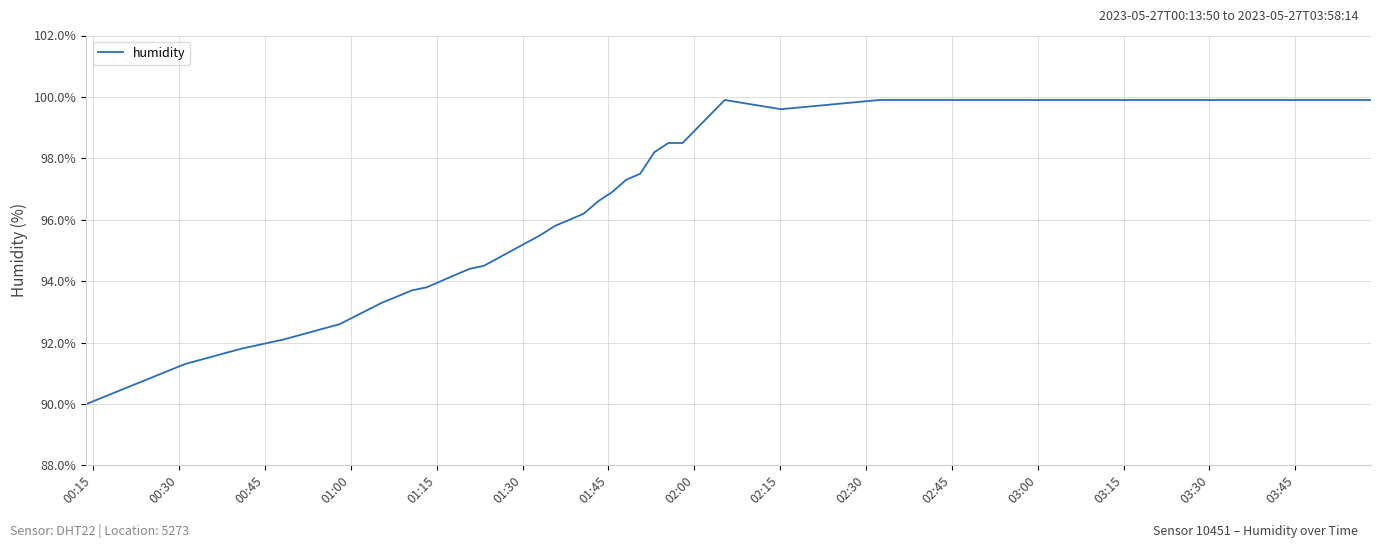

What is the average value?

97.0